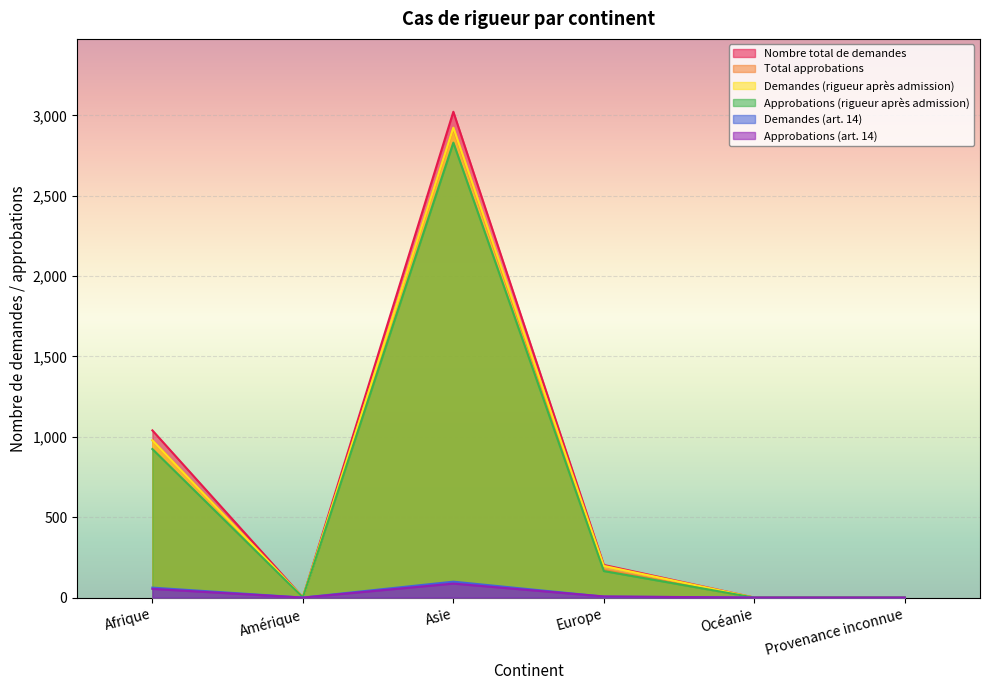

Which series has the largest total across all categories?

Nombre total de demandes